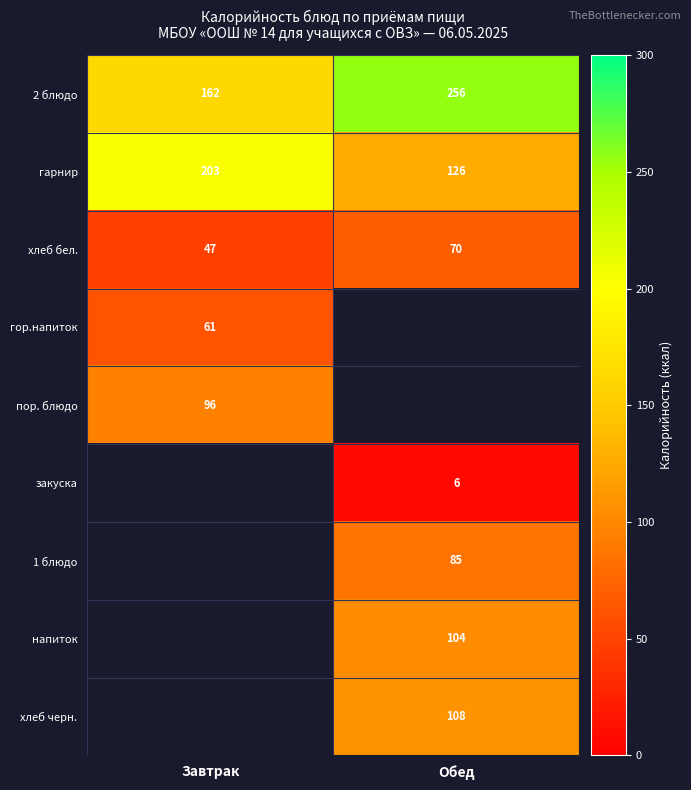

The value of пор. блюдо at Завтрак is 96. True or false?

True